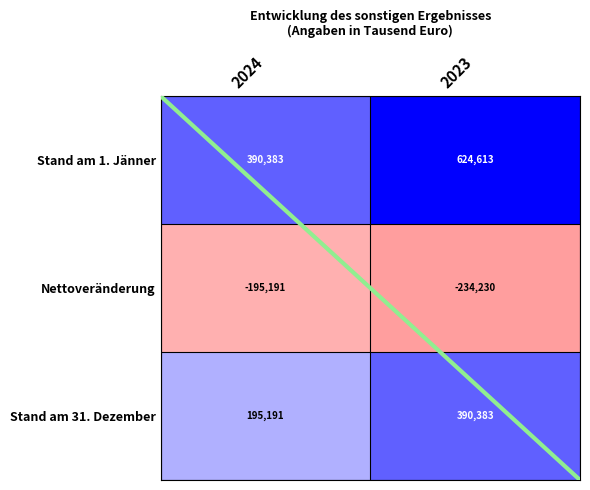

The value of Stand am 1. Jänner at 2023 is 1.7. True or false?

False